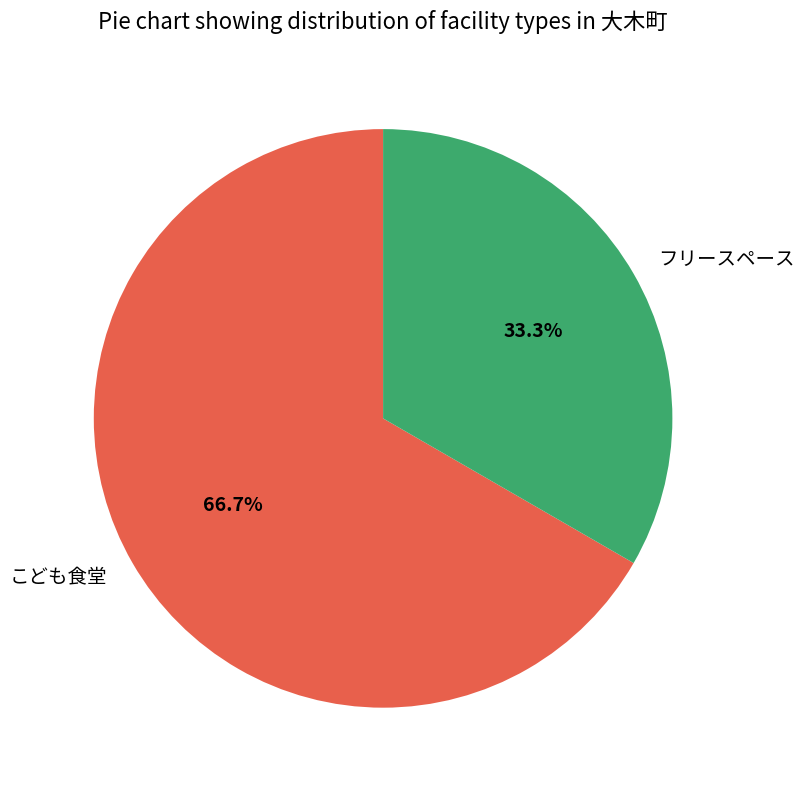

How many slices are in this pie chart?

2